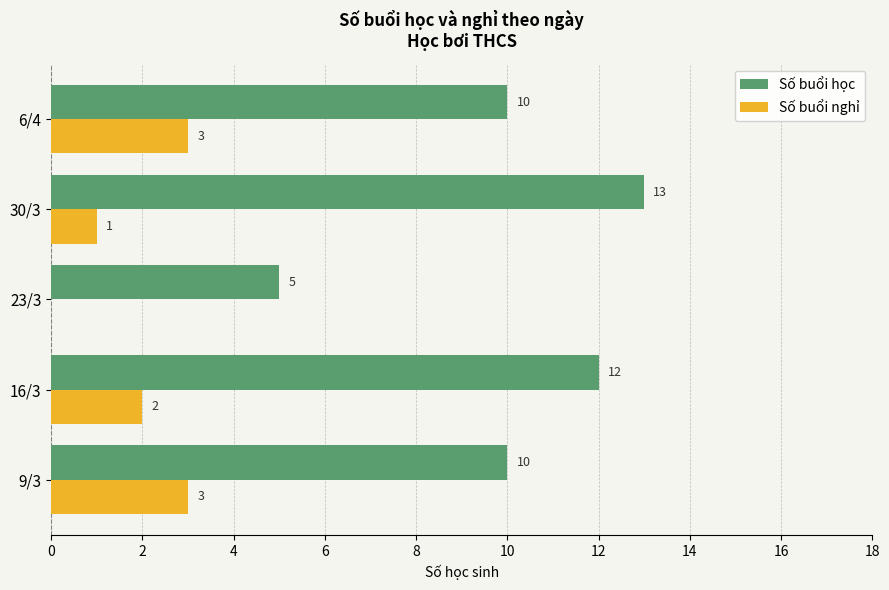

At which label is Số buổi nghỉ closest to 1?

30/3